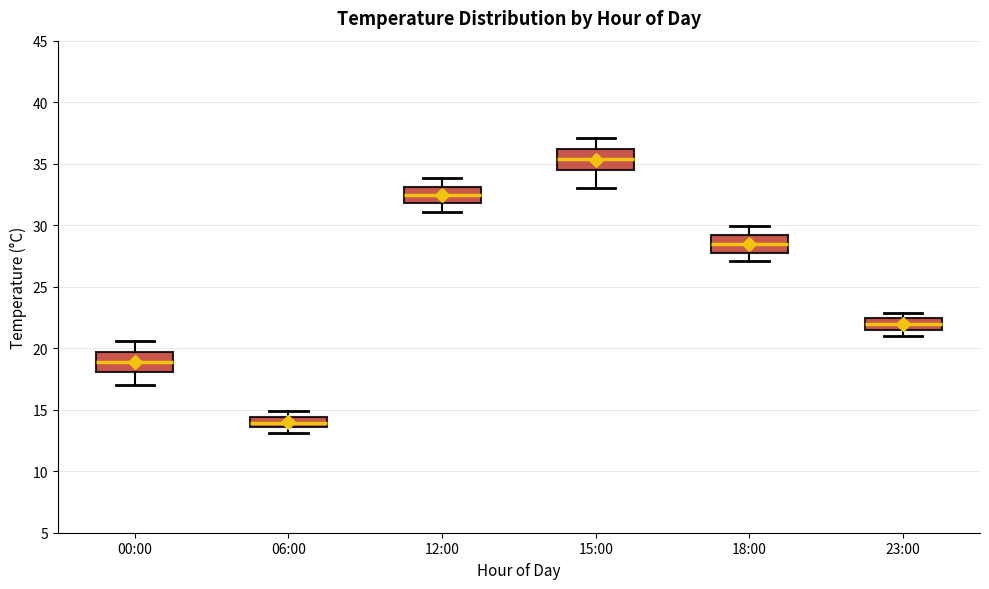

Where does the median line of the box for 23:00 sit on the y-axis? The values are not printed on the chart, so give them approximately, as read against the axis.

22.0